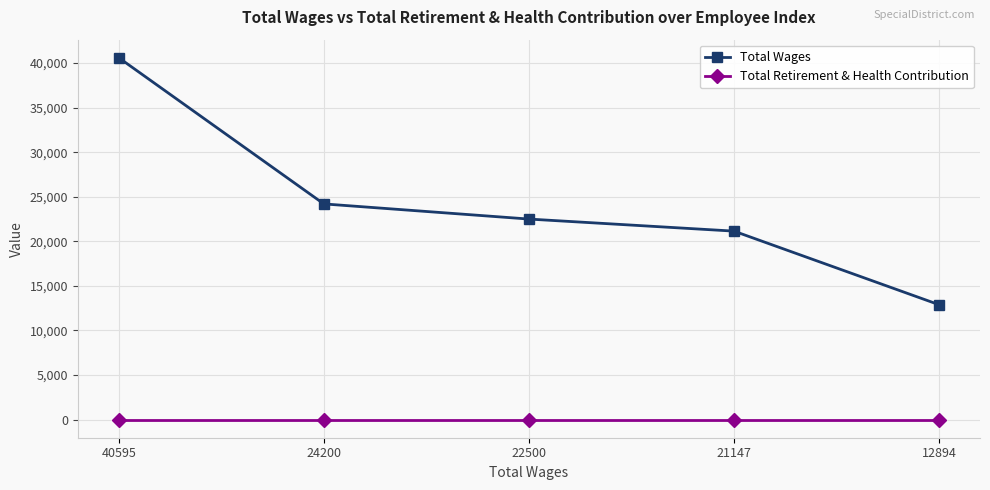

True or false: Total Wages and Total Retirement & Health Contribution intersect in this chart.

False